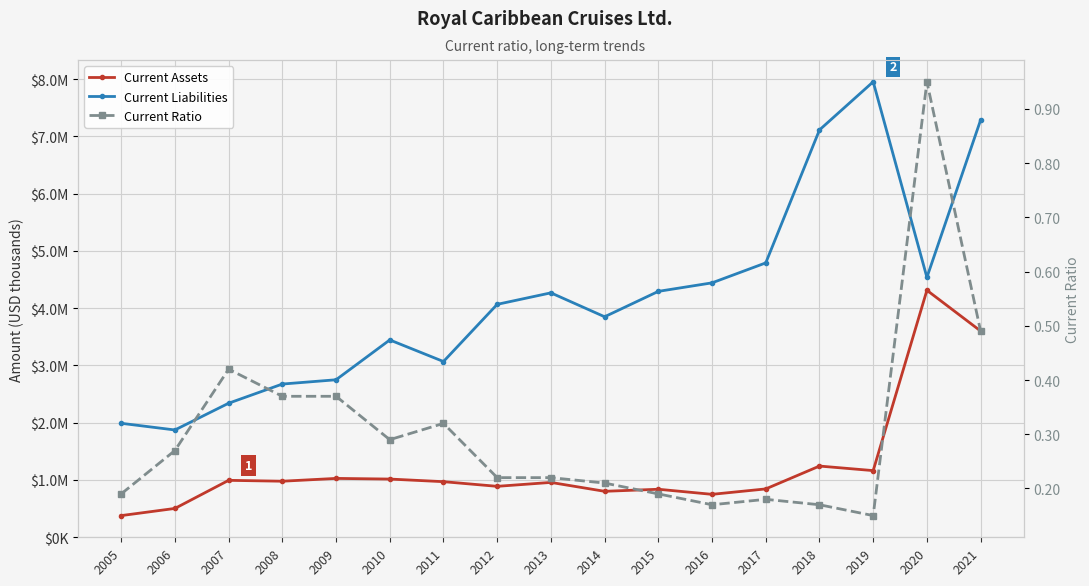

In Current Liabilities, how many points are lower than both neighbors (excluding endpoints)?

4